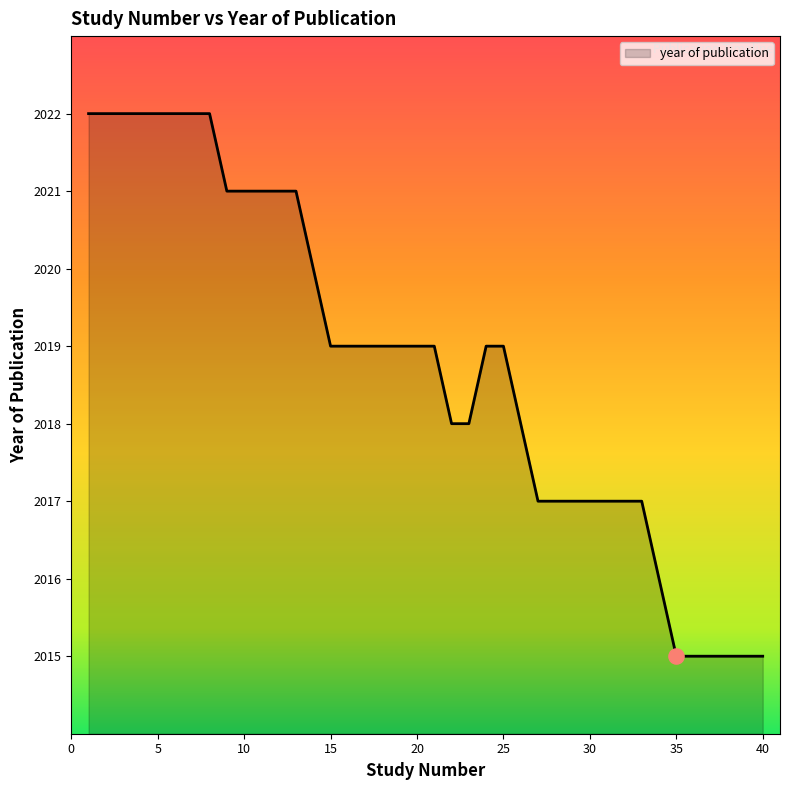

What is the greatest value displayed?

2022